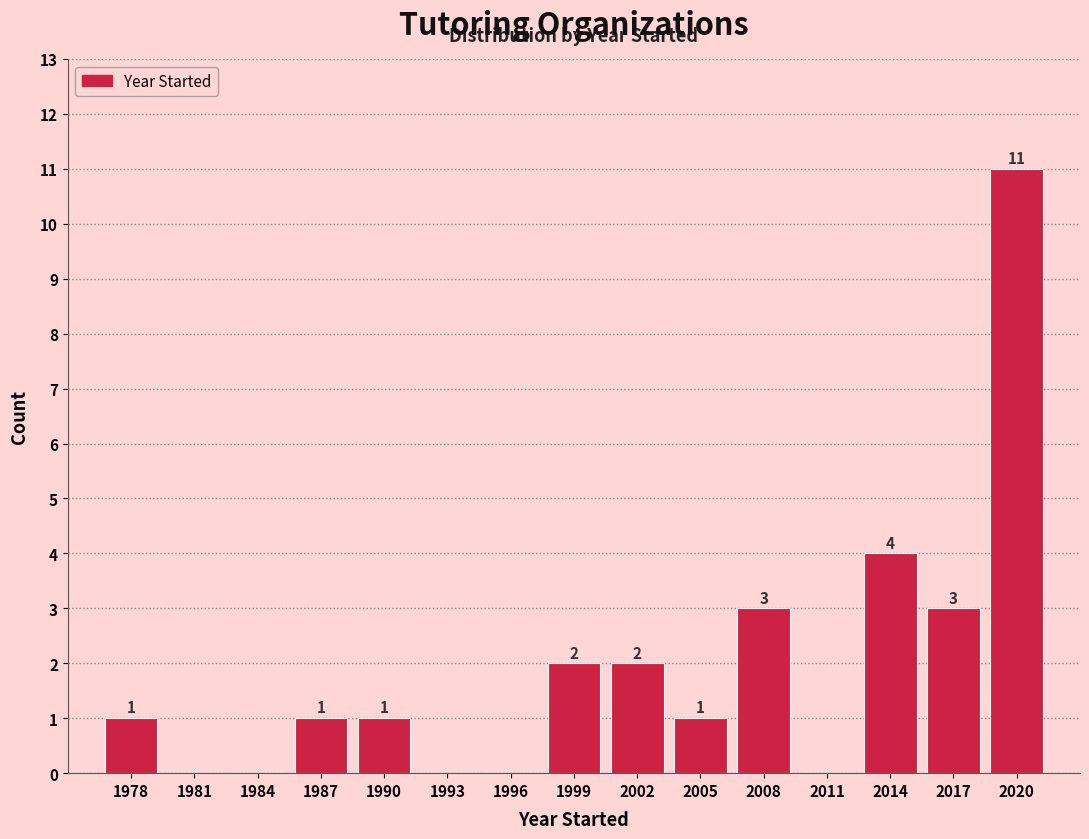

Reading left to right, transcribe all the data shown in this chart.

1978=1	1981=0	1984=0	1987=1	1990=1	1993=0	1996=0	1999=2	2002=2	2005=1	2008=3	2011=0	2014=4	2017=3	2020=11